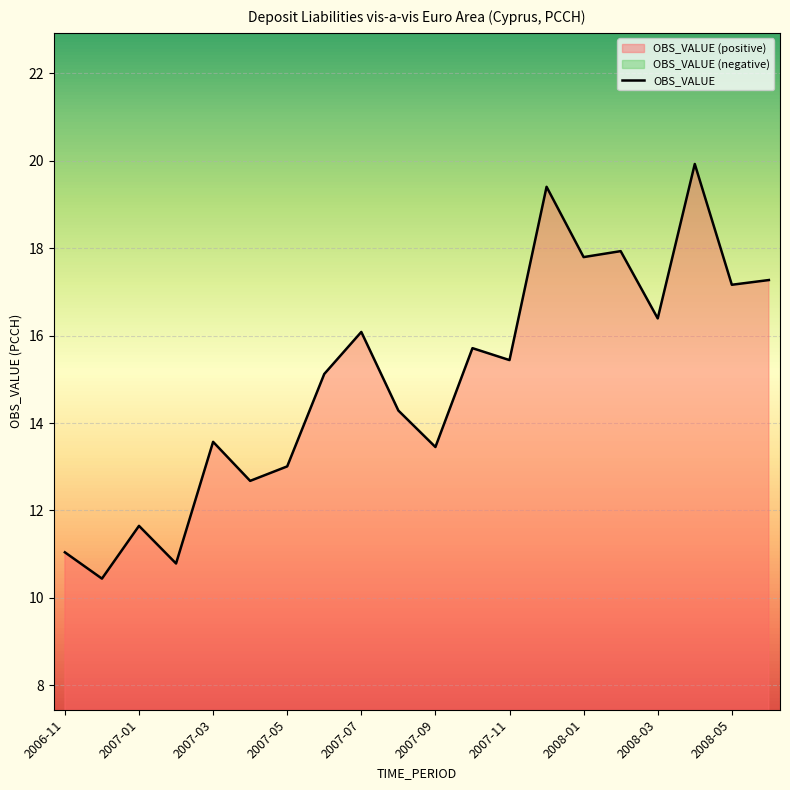

Is it true that the value at 2008-03 is 16.4?

True